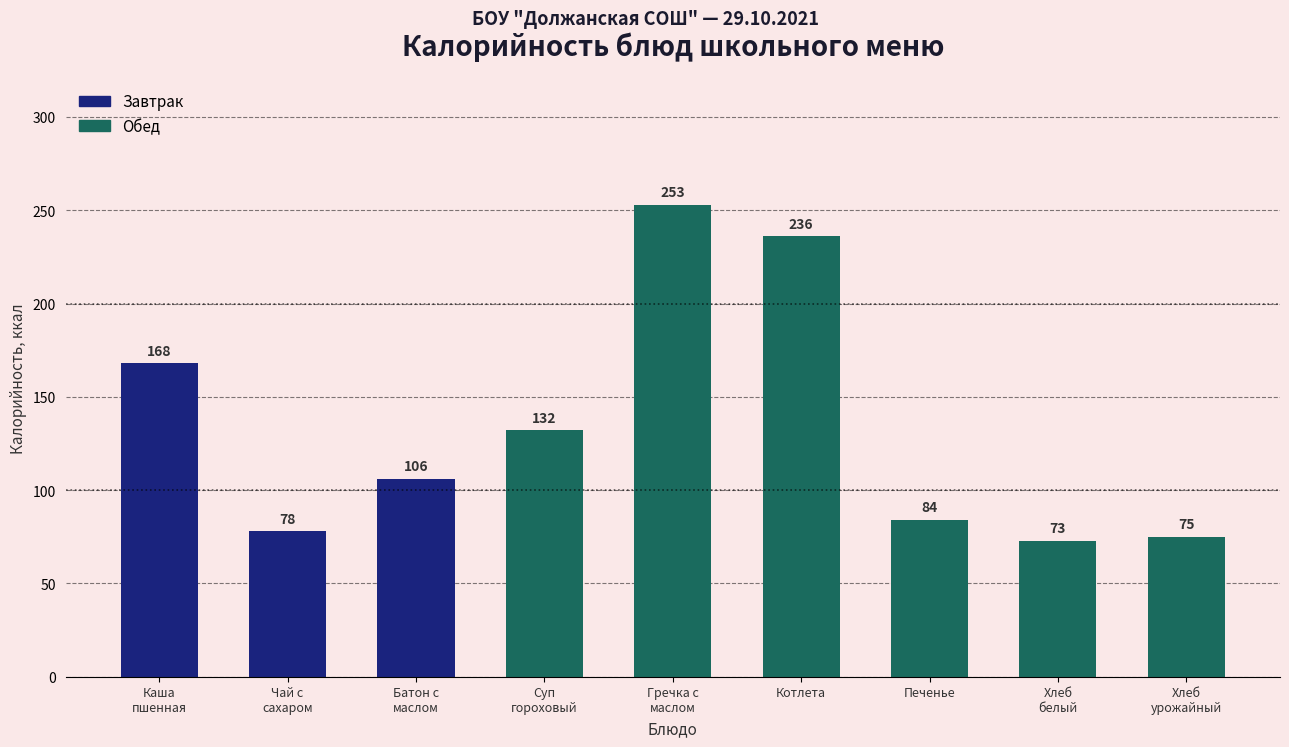

How many data points does each series have?

9